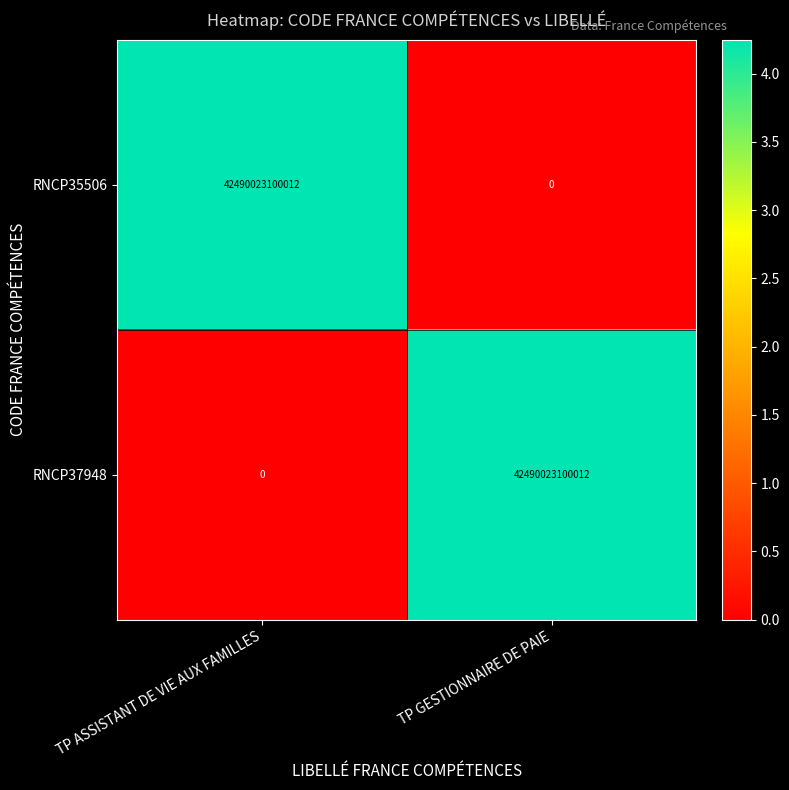

At which label is RNCP37948 closest to 21245011550006?

TP ASSISTANT DE VIE AUX FAMILLES